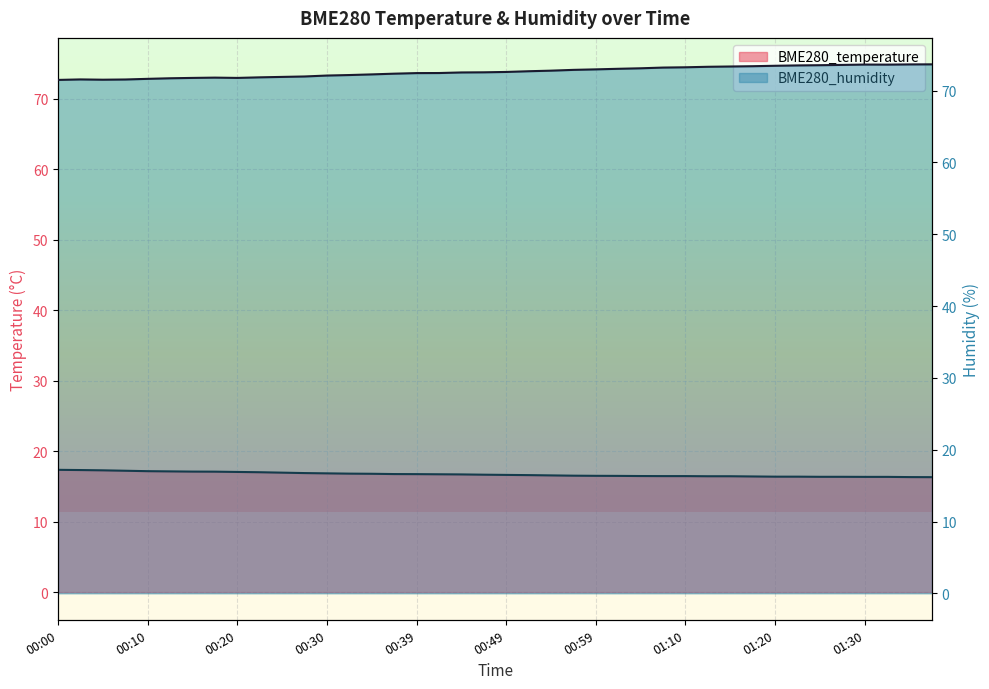

What is the smallest value displayed?

16.3